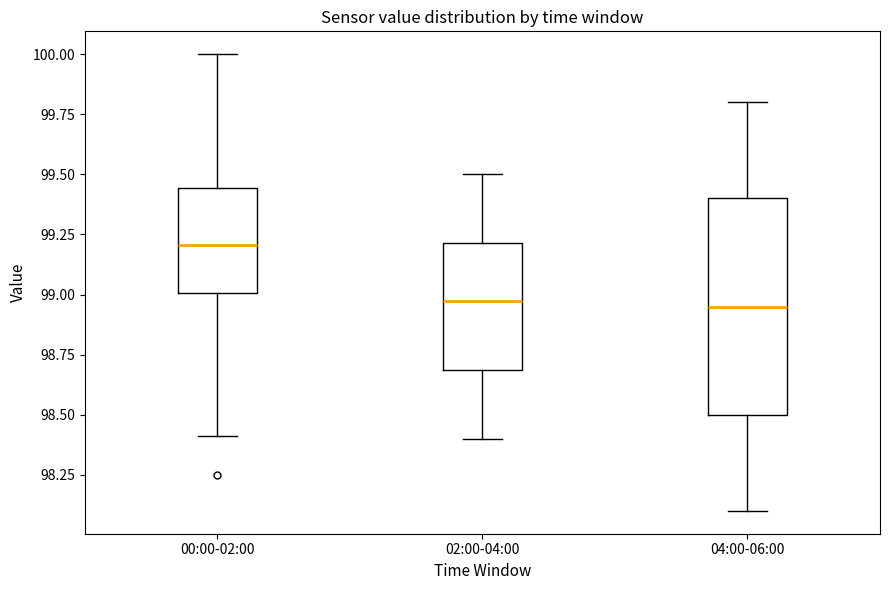

Where does the upper whisker of the box for 02:00-04:00 end on the y-axis? The values are not printed on the chart, so give them approximately, as read against the axis.

99.50